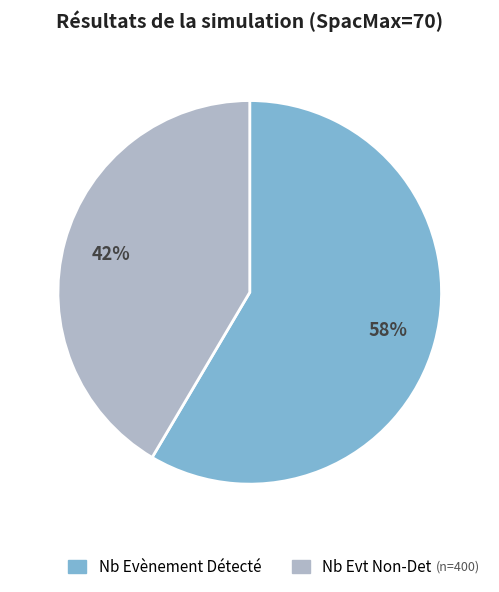

Approximately how many times larger is the value at Nb Evt Non-Det compared to Nb Evènement Détecté?

0.7